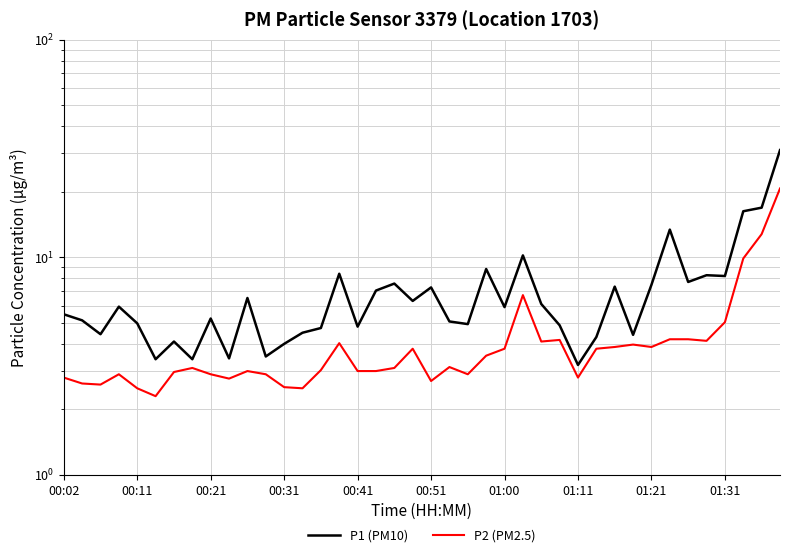

Rank the series by their maximum value, from lowest to highest.

P2 (PM2.5), P1 (PM10)